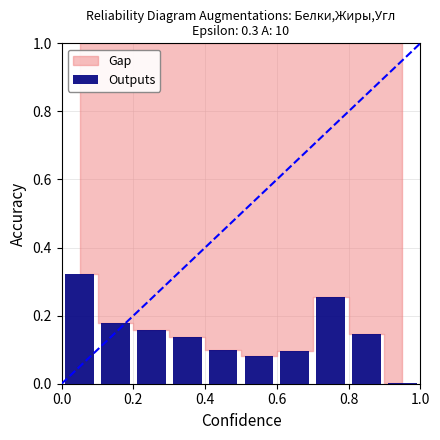

How many series are shown in this chart?

1